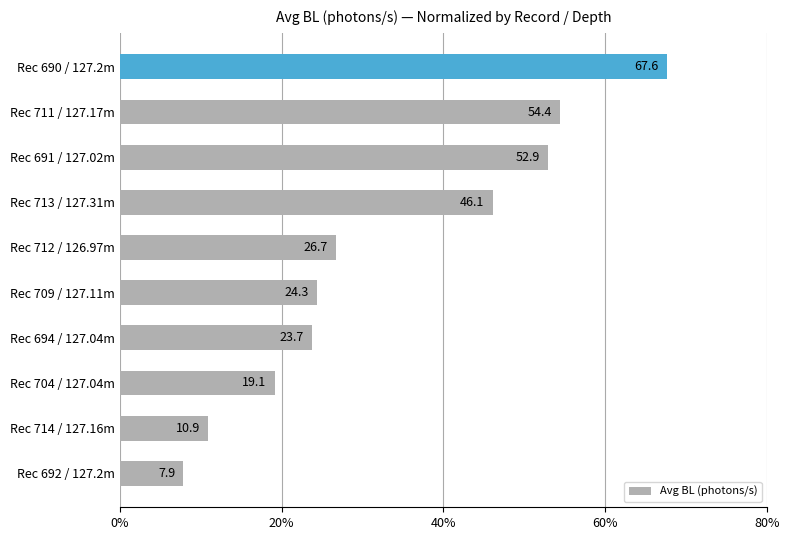

Rank the categories by value from lowest to highest.

Rec 692 / 127.2m, Rec 714 / 127.16m, Rec 704 / 127.04m, Rec 694 / 127.04m, Rec 709 / 127.11m, Rec 712 / 126.97m, Rec 713 / 127.31m, Rec 691 / 127.02m, Rec 711 / 127.17m, Rec 690 / 127.2m